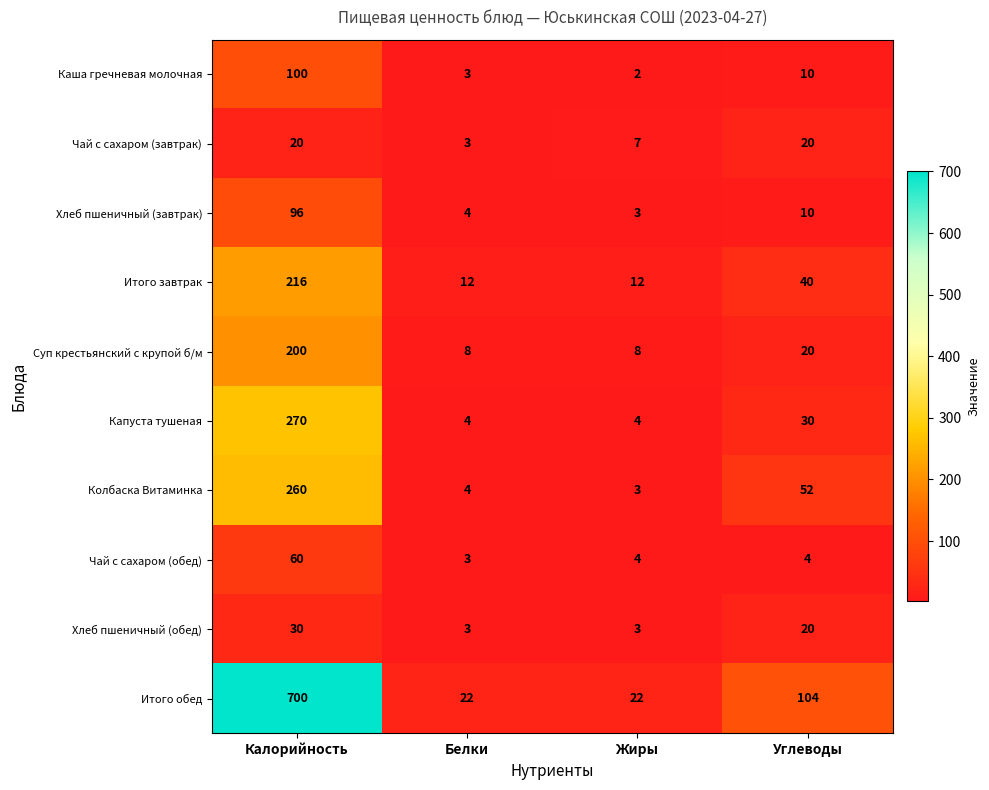

What is the sum of all Чай с сахаром (обед) values?

71